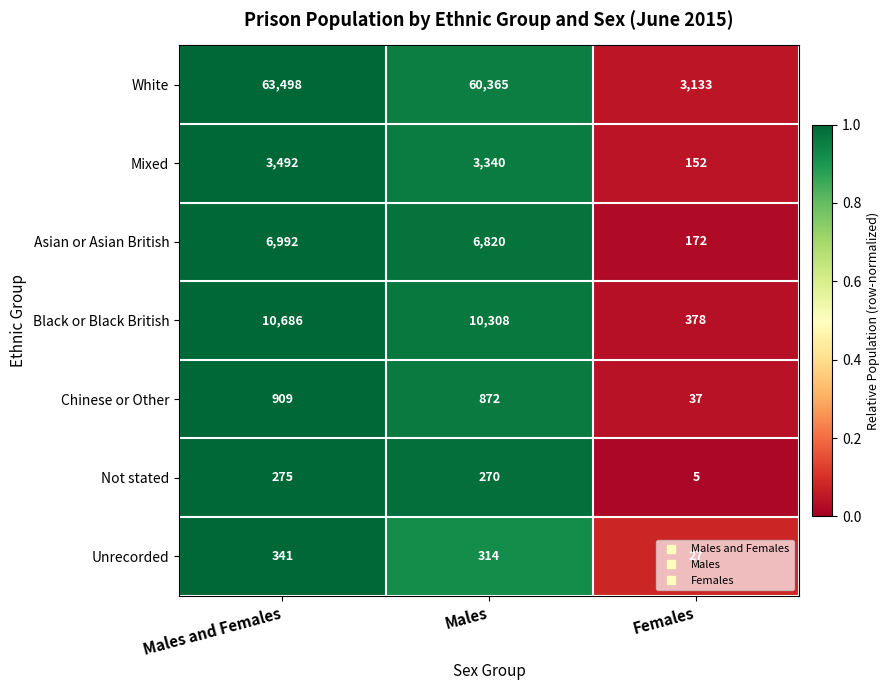

The value of Black or Black British at Females is 599. True or false?

False